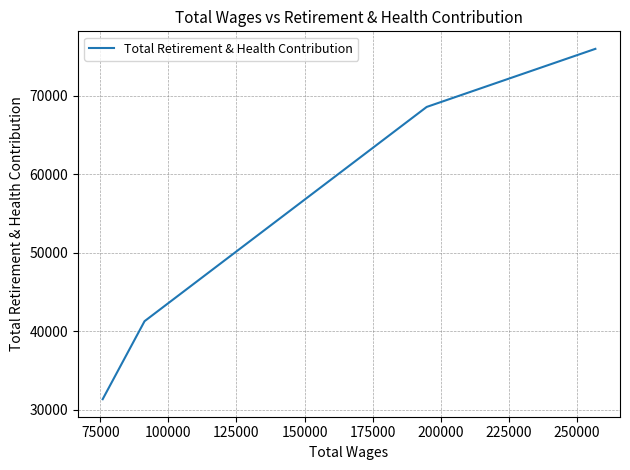

Does the chart have visible grid lines?

Yes